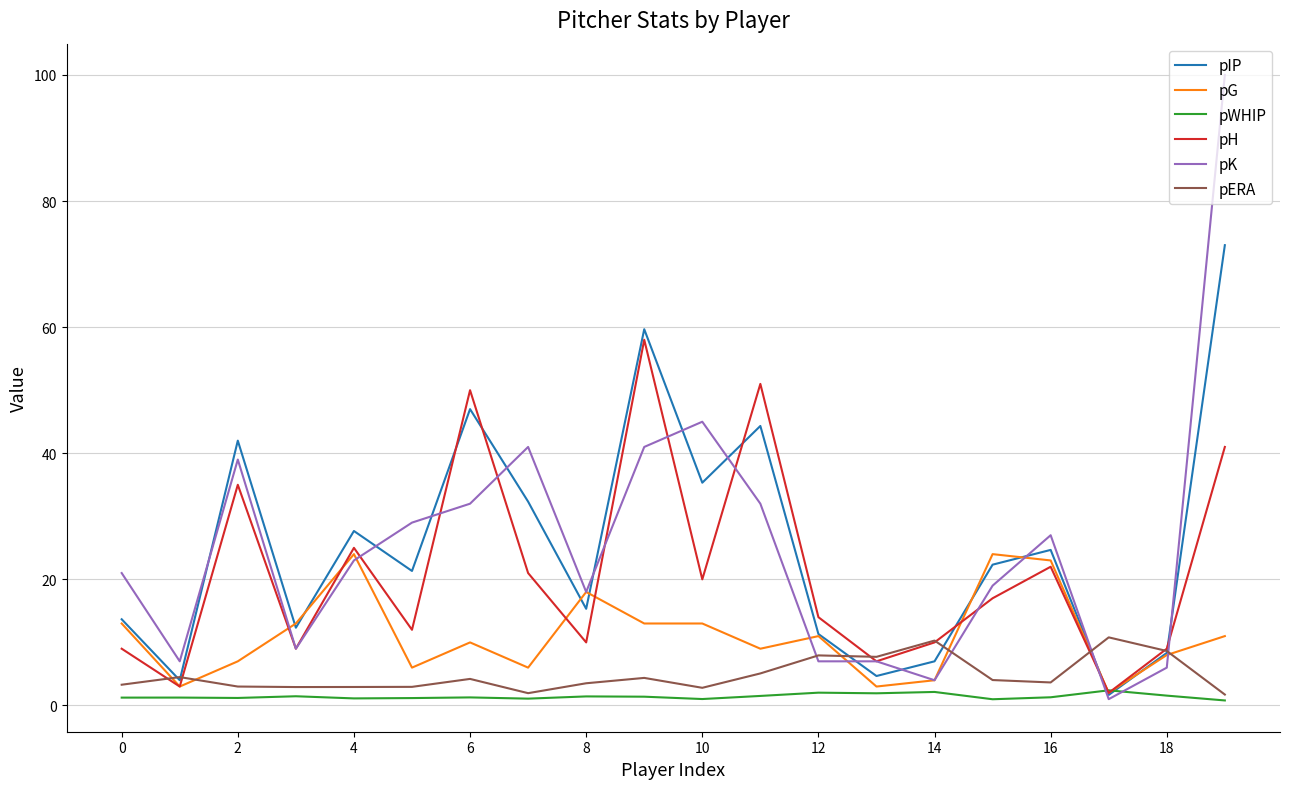

Which series has the widest spread of values?

pK